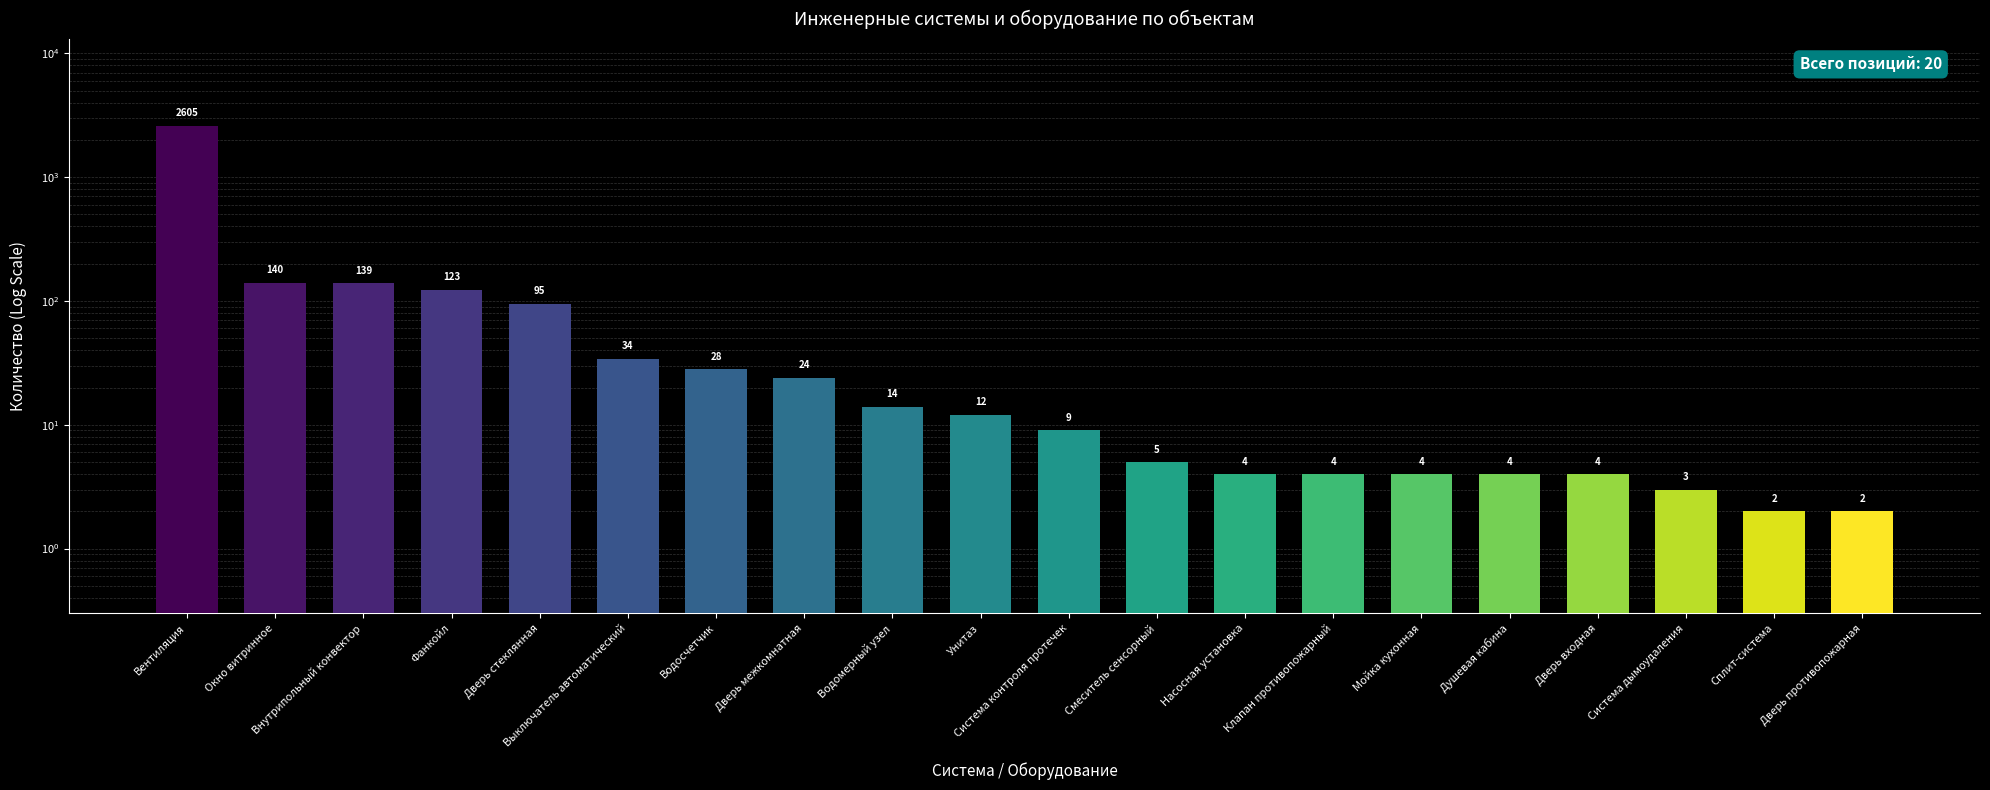

What position from the left is Душевая кабина?

16